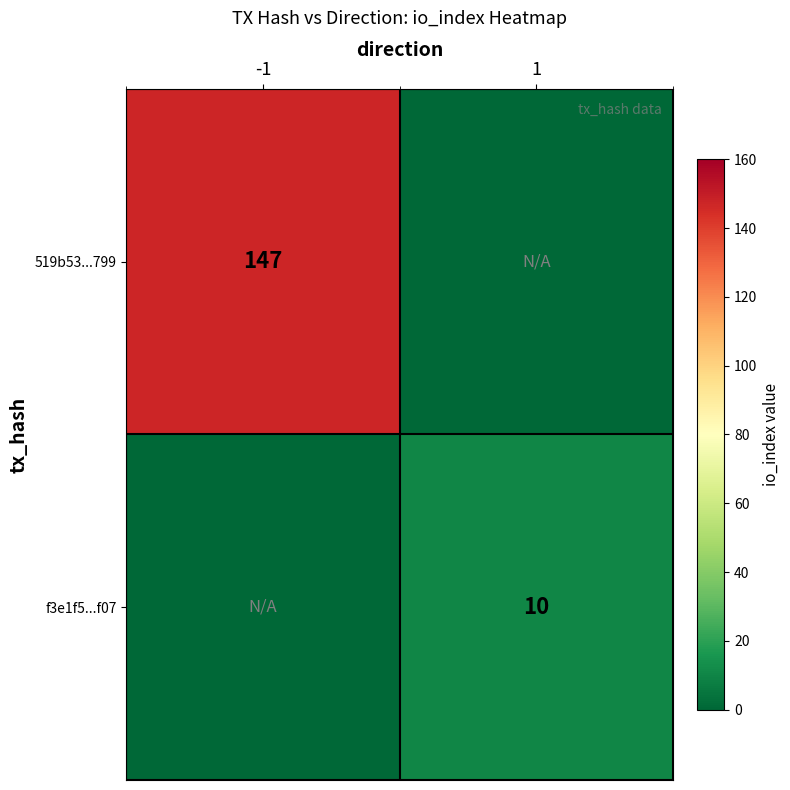

The value of 519b53...799 at -1 is 147. True or false?

True